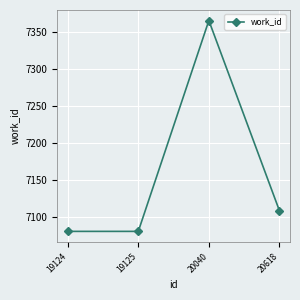

True or false: the data has more than 0 interior local peaks.

True